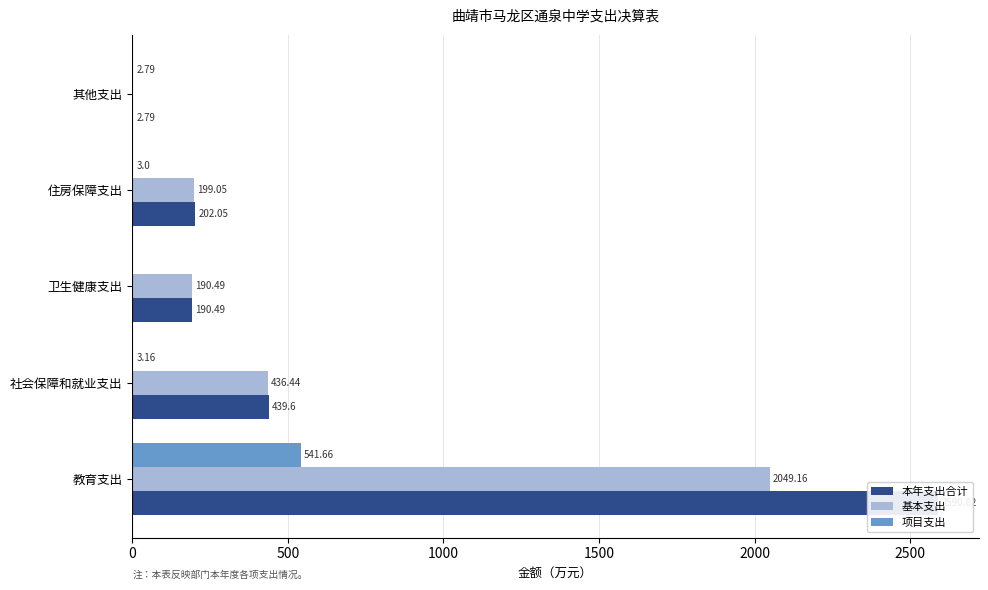

Reading right to left, extract all data points from this chart.

本年支出合计: 2.8	202.1	190.5	439.6	2590.8
基本支出: 0.0	199.1	190.5	436.4	2049.2
项目支出: 2.8	3.0	0.0	3.2	541.7